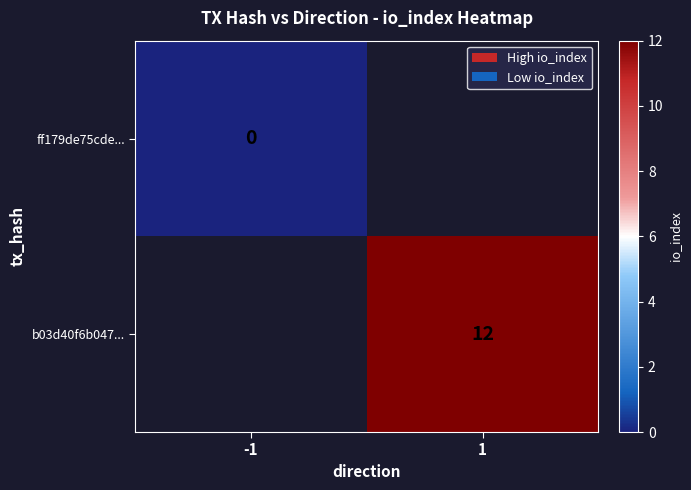

List the series in order of their peak value, highest first.

ff179de75cde..., b03d40f6b047...